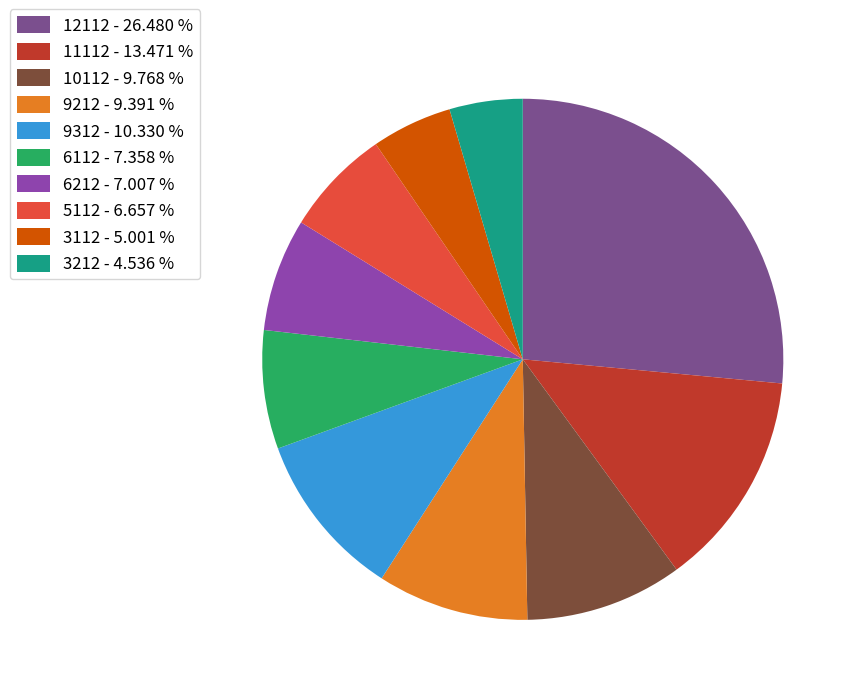

True or false: 6112 accounts for 1% of the total.

False